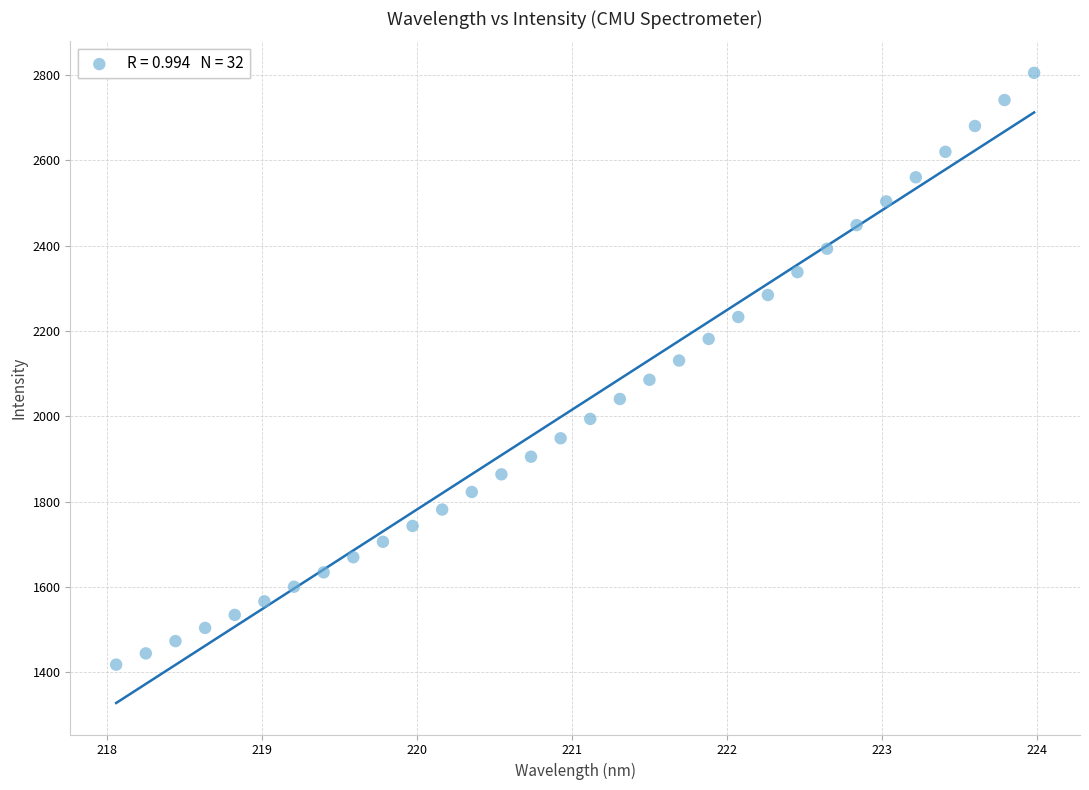

What is the range of X values (max minus min)?

5.9